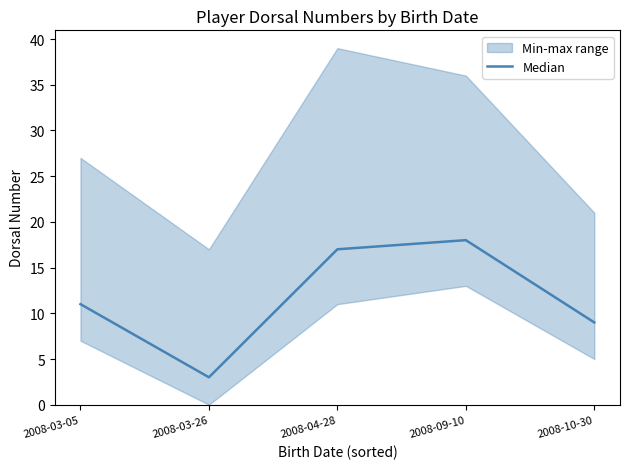

Reading left to right, extract all data points from this chart.

11	3	17	18	9